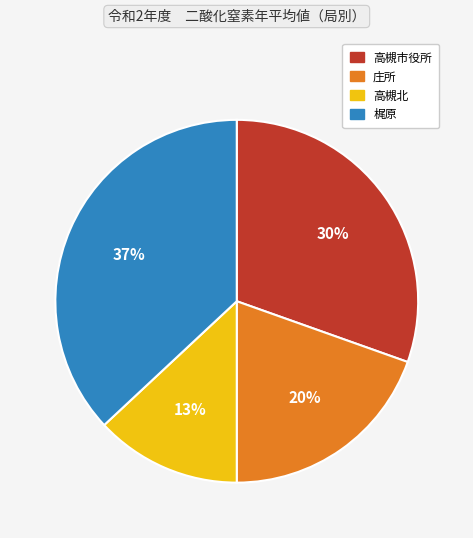

Is it true that 高槻北 is 13% of the pie?

True